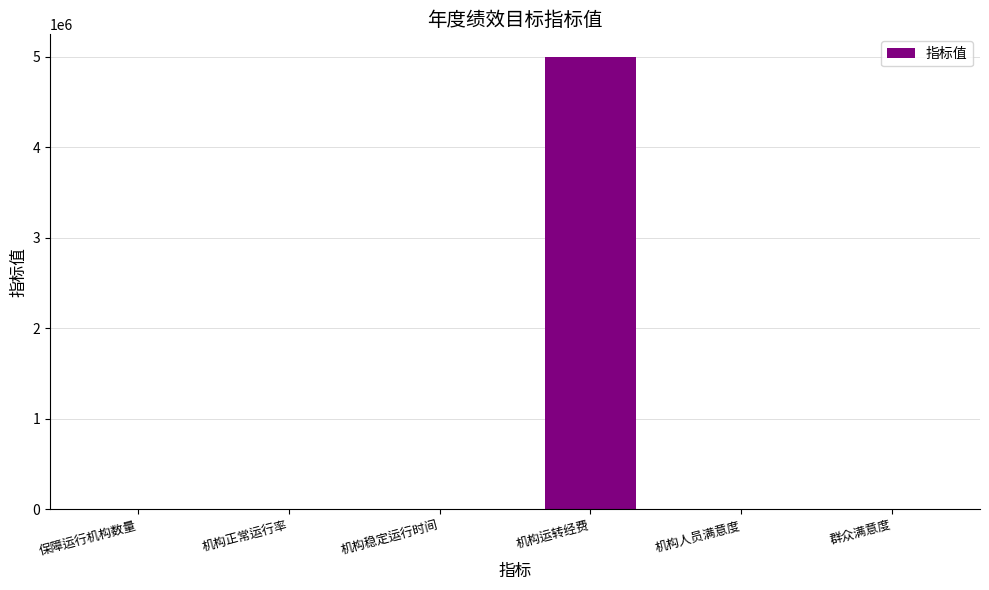

Does the chart contain stacked bars?

No